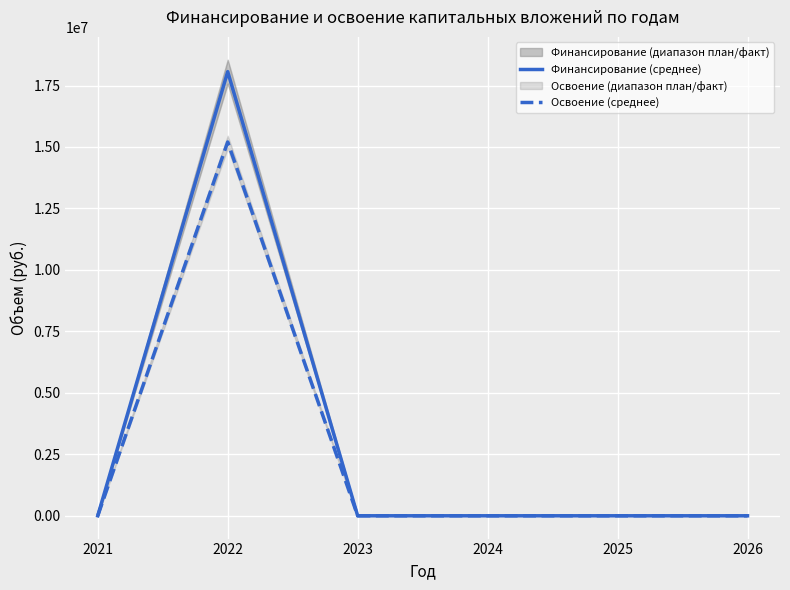

What is the maximum value for Финансирование (среднее)?

18065396